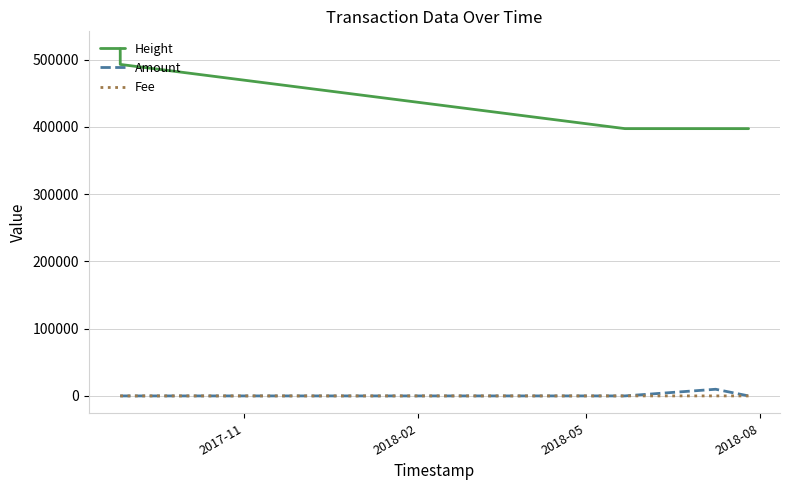

What is the difference between the second highest and minimum values in the Height series?

112599